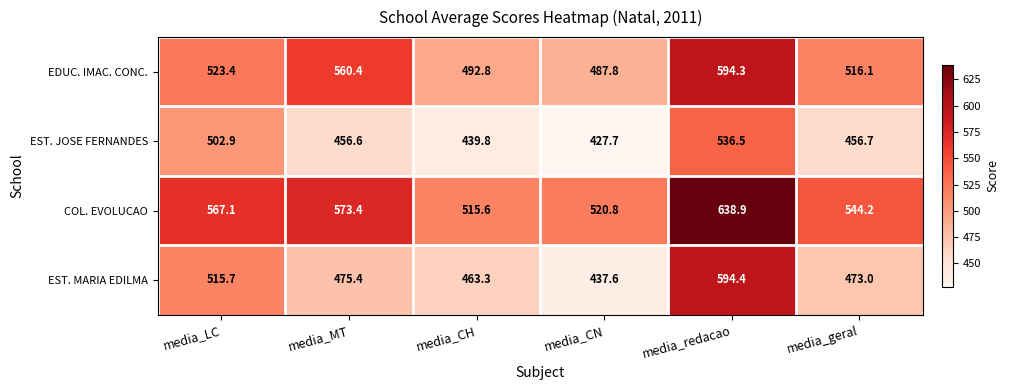

Which series changed the most between media_CH and media_CN?

EST. MARIA EDILMA